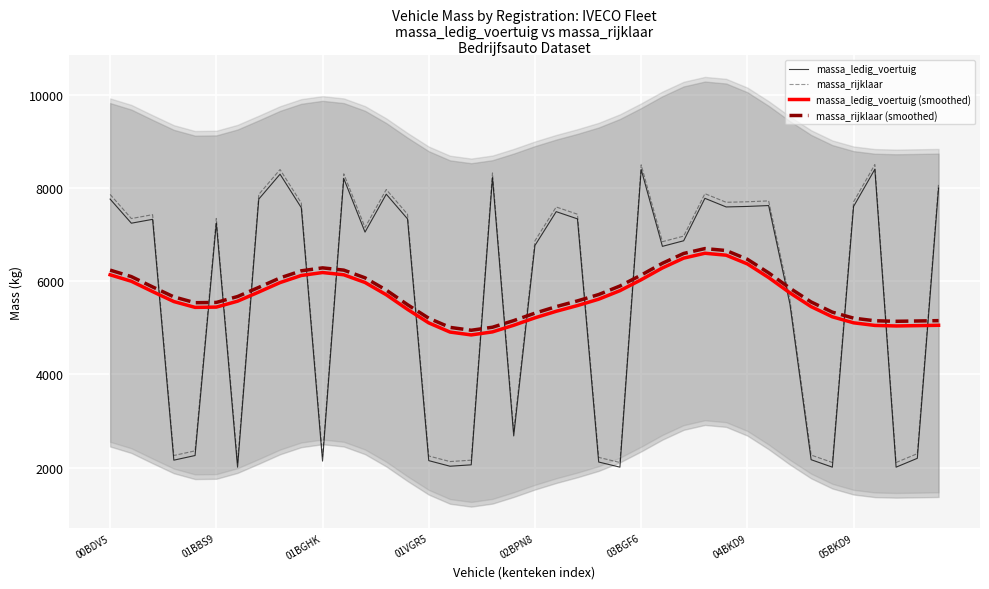

What is the lowest value of the massa_rijklaar (smoothed) series?

4948.8